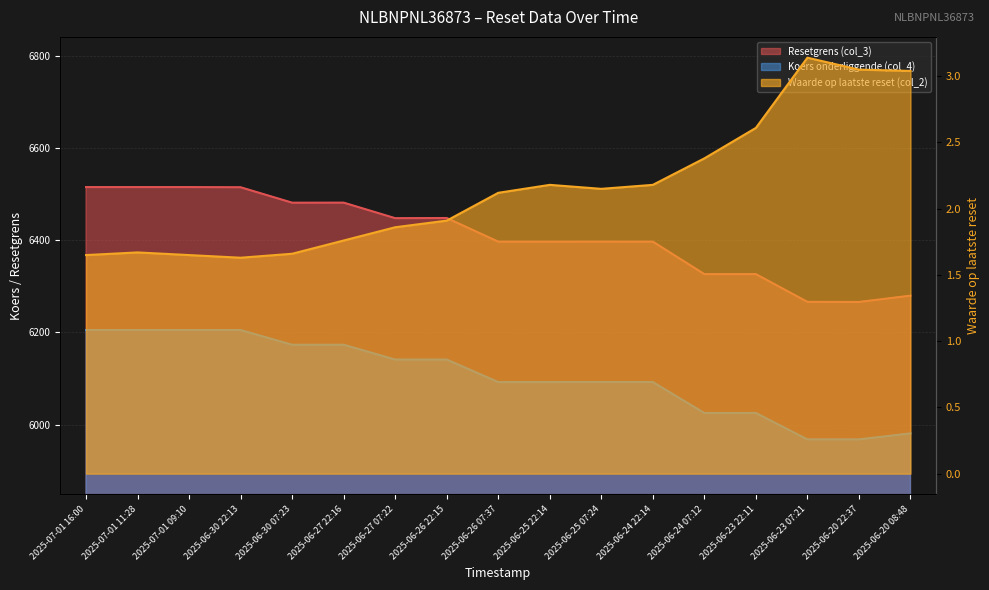

Which has a higher value, 2025-06-27 22:16 or 2025-06-26 22:15?

2025-06-27 22:16